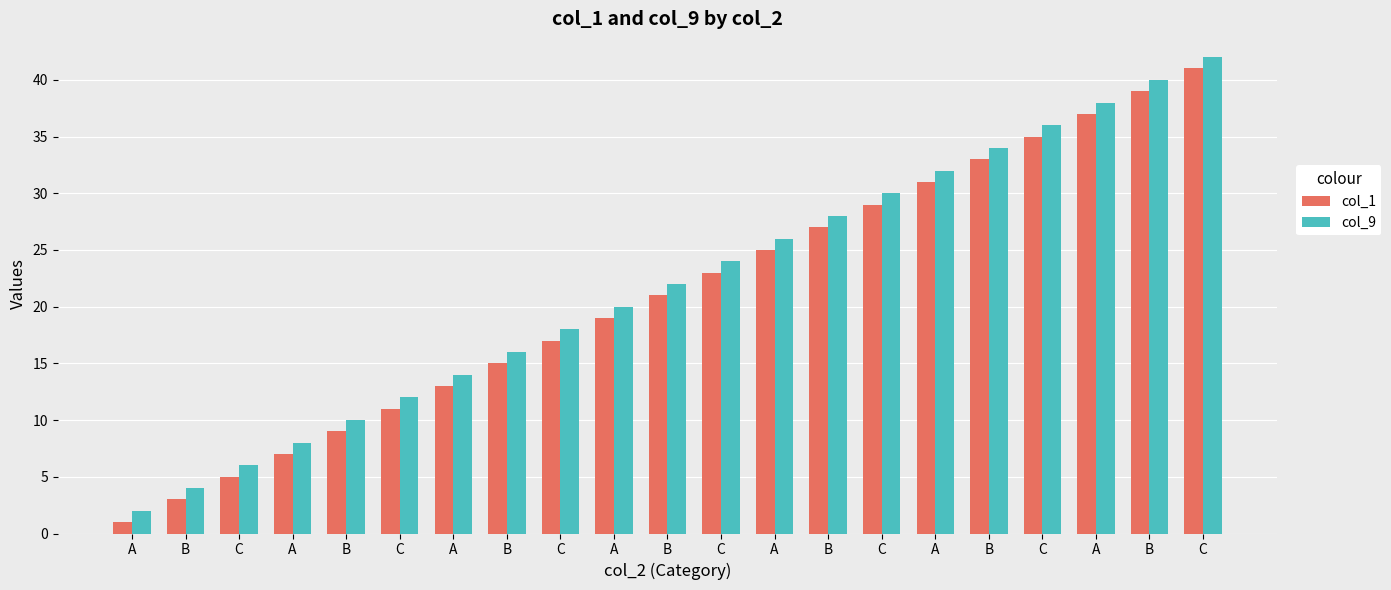

At which label does col_9 first exceed 22?

C